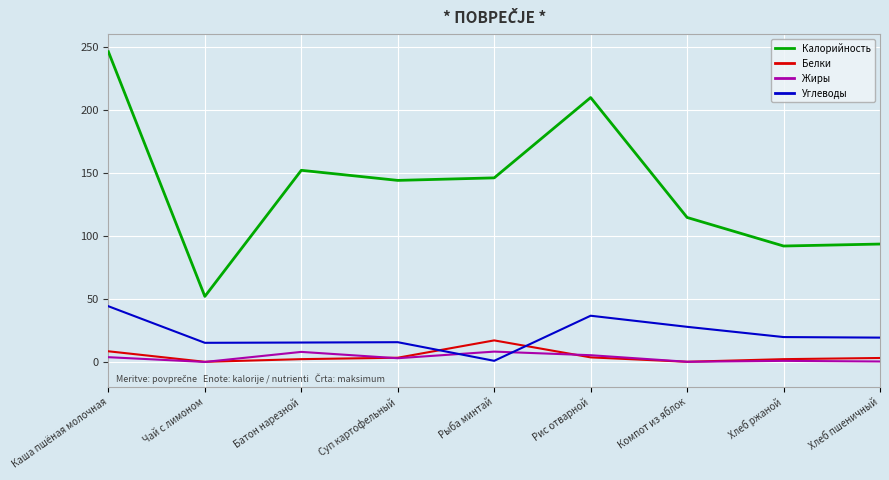

Which category has the highest value across all series?

Каша пшёная молочная